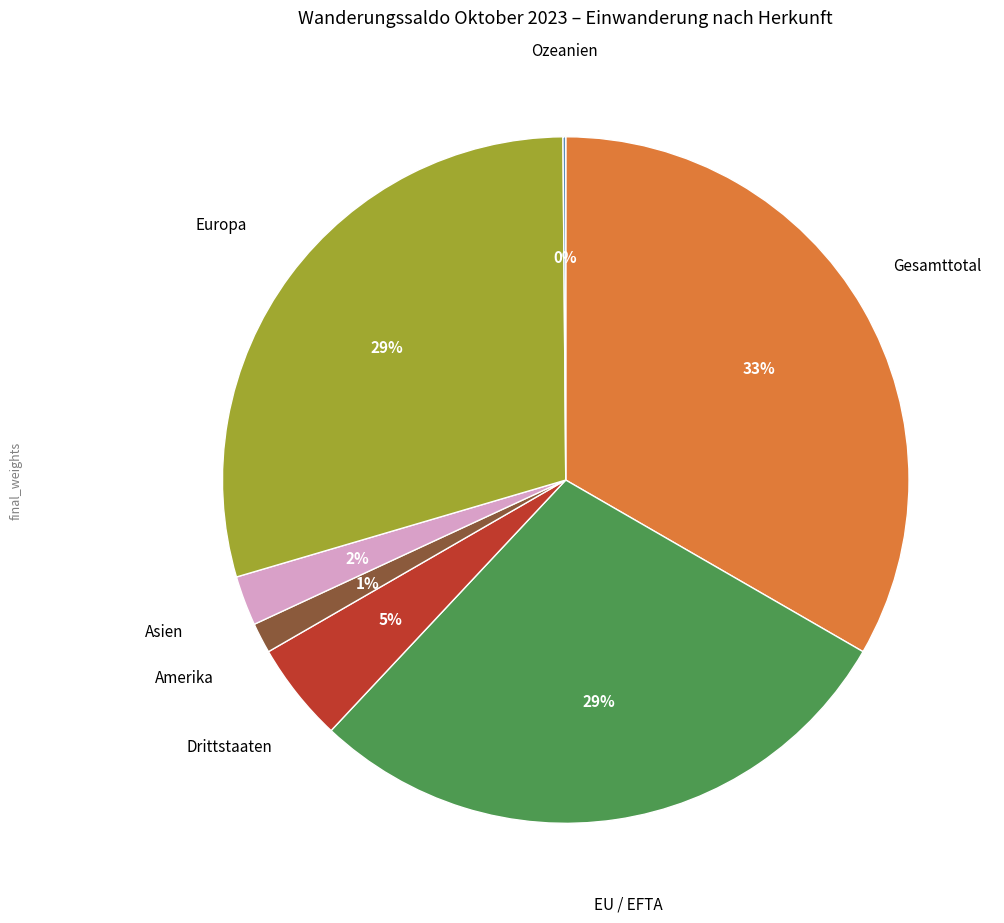

To the nearest percent, what is the difference between the largest and smallest slice percentages?

33%